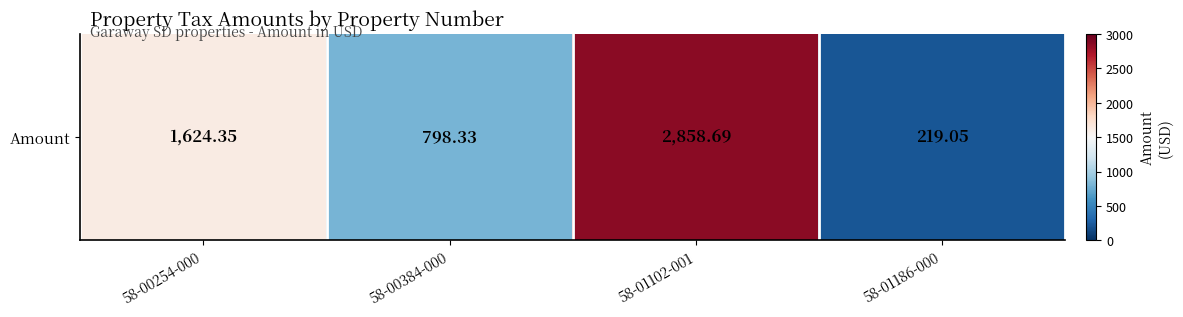

Is it true that the value at 58-01186-000 is 333.5?

False